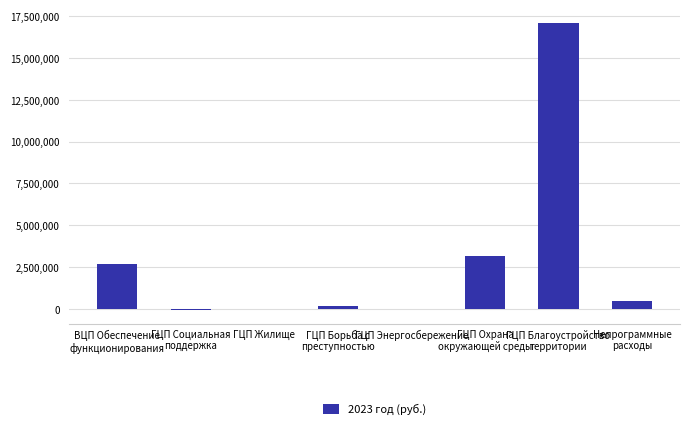

The chart shows a value of 17045531.0 at ГЦП Благоустройство
территории. True or false?

True